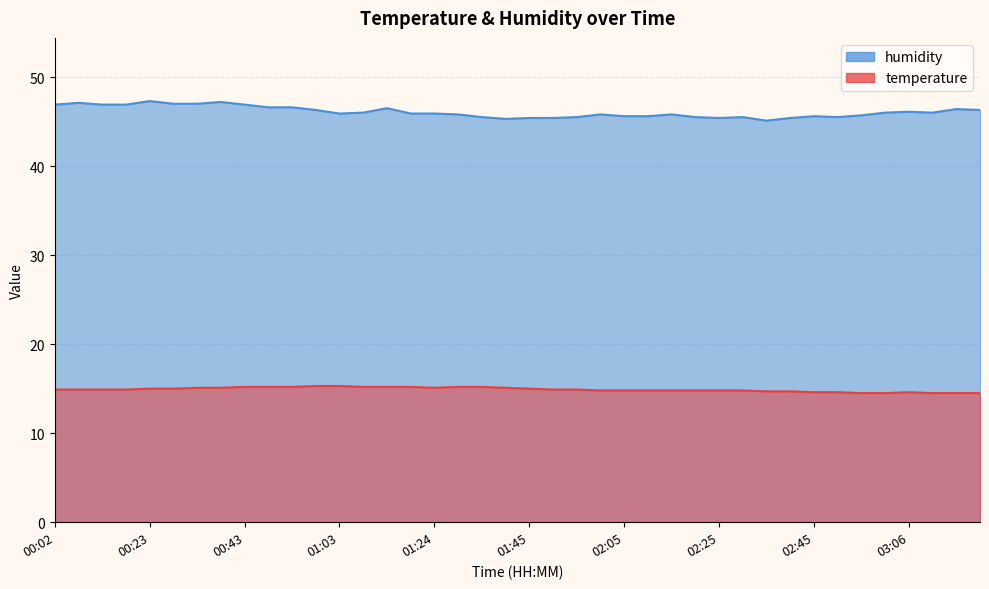

True or false: temperature has a value of 14.8 at 02:25.

True